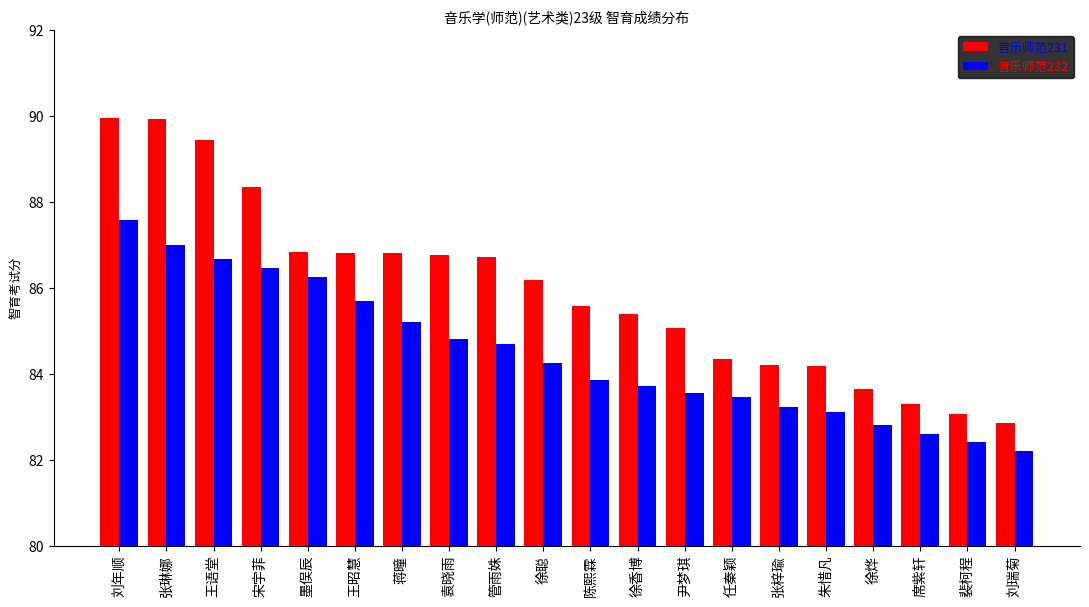

What is the minimum value for 音乐师范231?

82.8